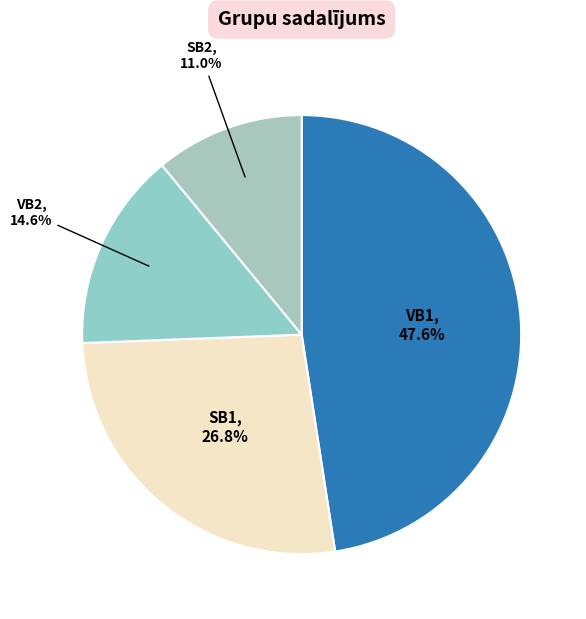

Rank the categories by value from highest to lowest.

VB1, SB1, VB2, SB2